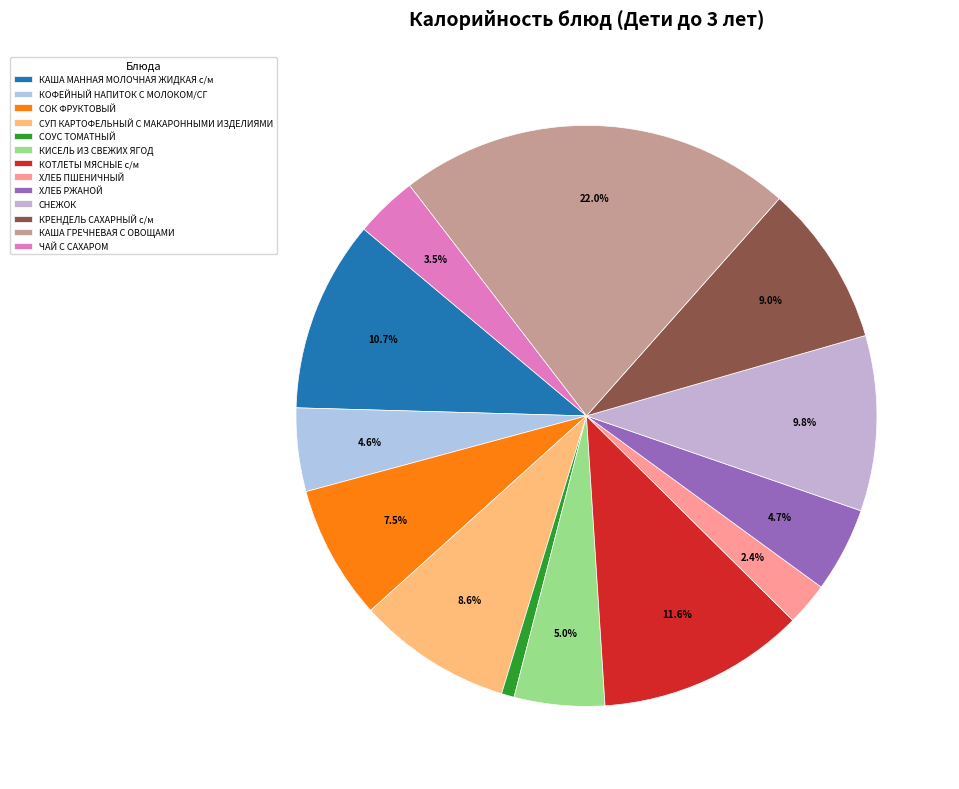

What is the largest slice in the pie chart?

КАША ГРЕЧНЕВАЯ С ОВОЩАМИ